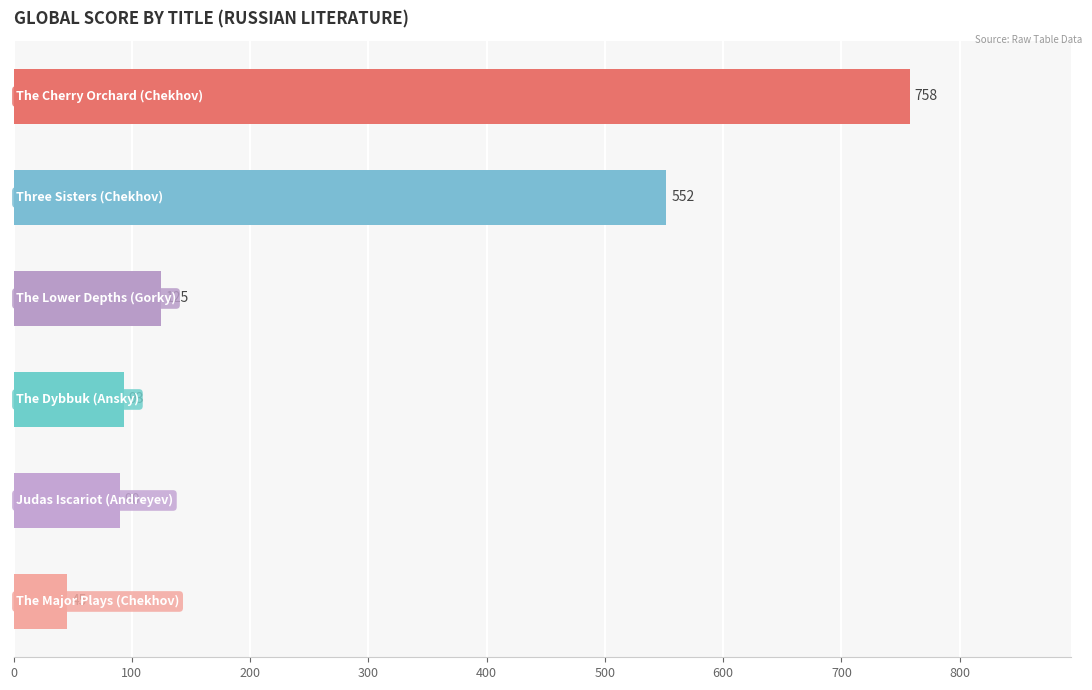

What is the greatest value displayed?

758